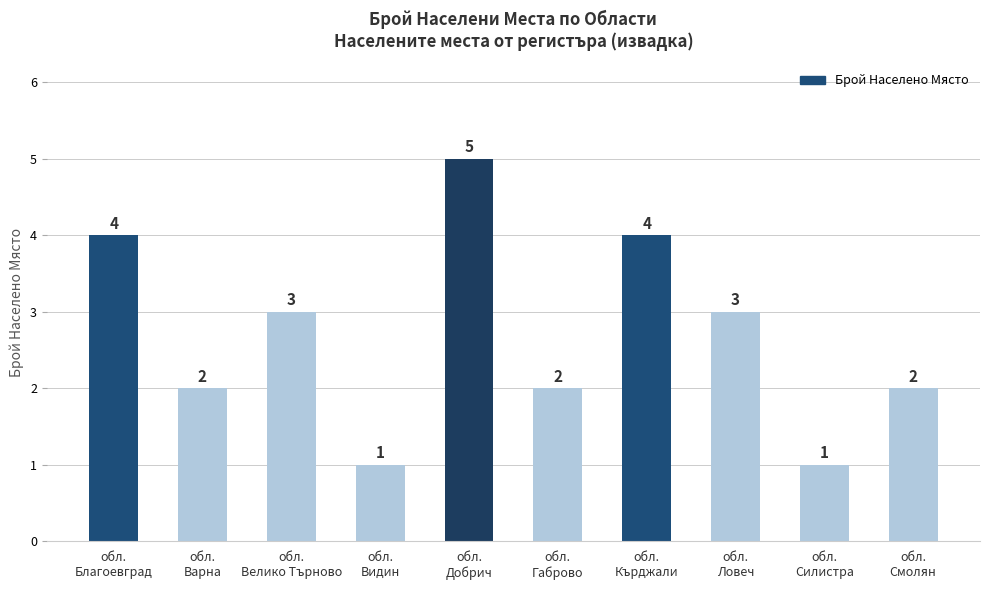

The chart shows a value of 2 at обл.
Велико Търново. True or false?

False